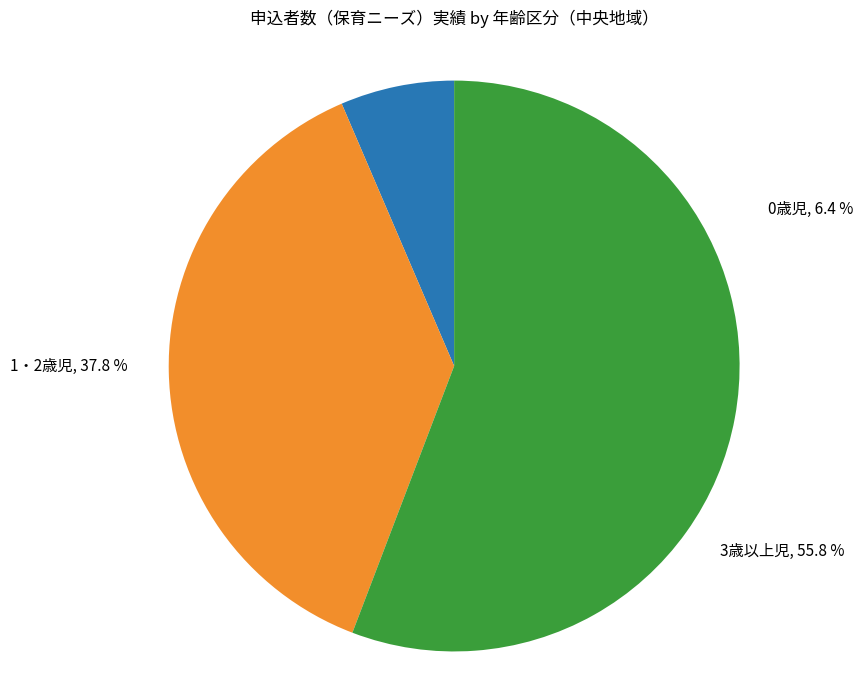

True or false: 3歳以上児 accounts for 56% of the total.

True